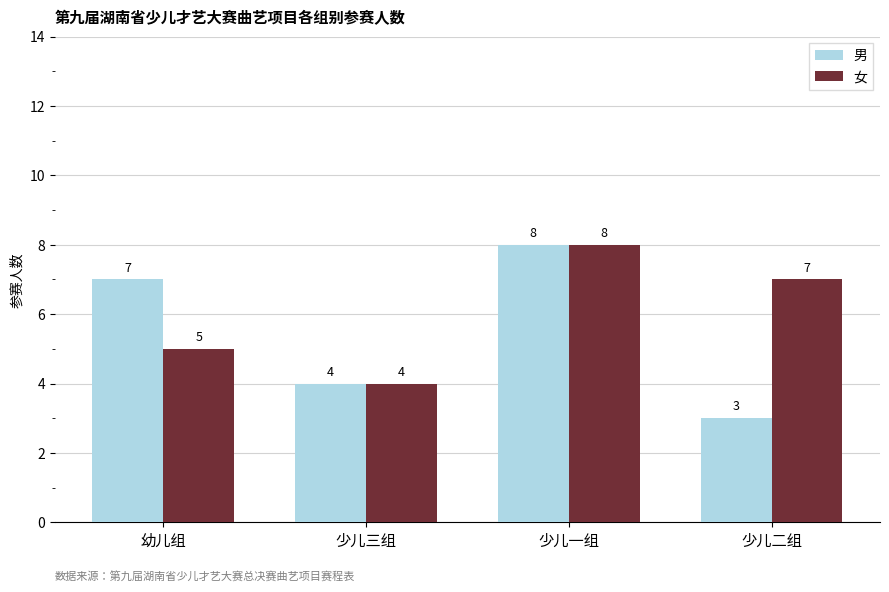

How many data points in 女 are less than 7?

2